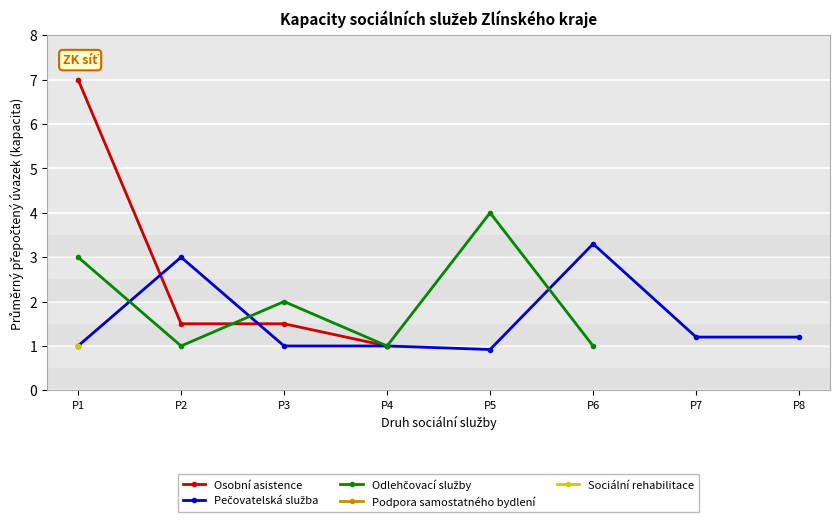

Which series has the widest spread of values?

Osobní asistence